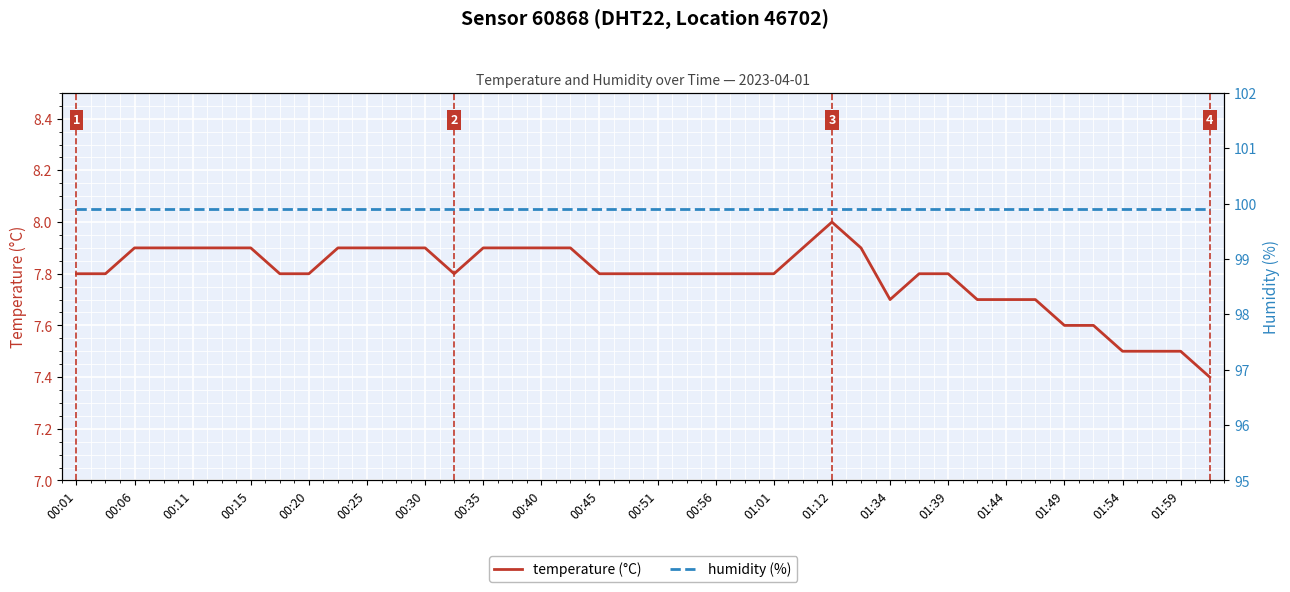

Between 01:59 and 00:45, which is larger?

00:45